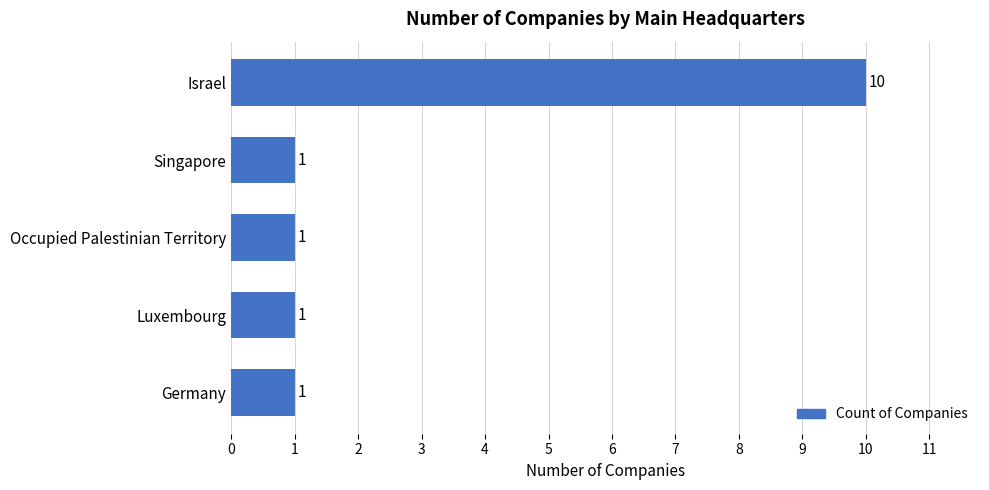

Approximately how many times larger is the value at Occupied Palestinian Territory compared to Singapore?

1.0